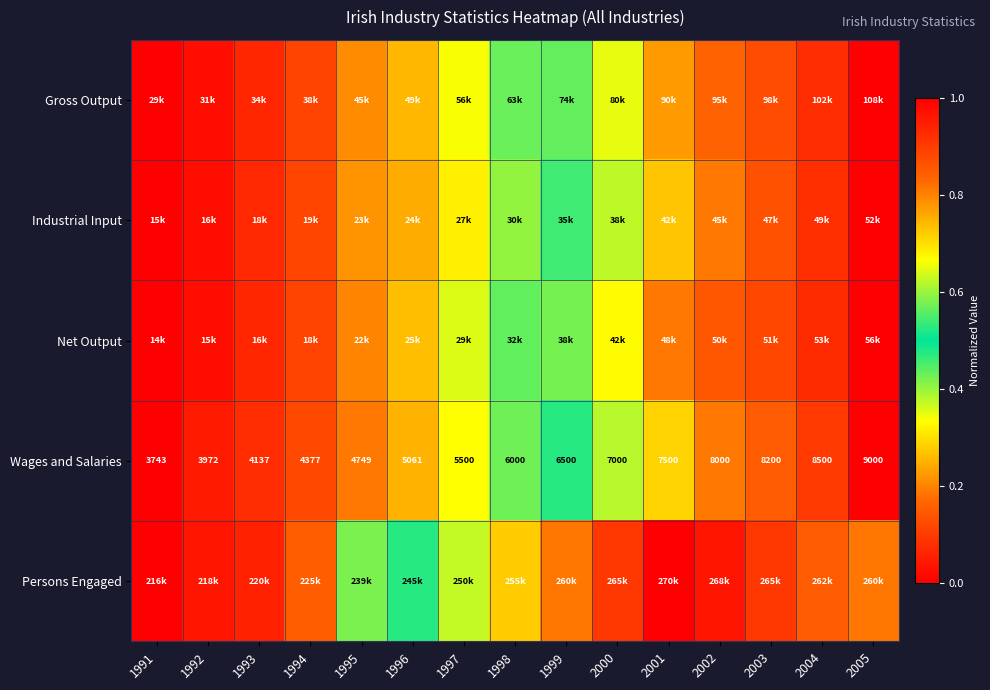

What is the difference between the Persons Engaged values at 1998 and 2001?

0.3